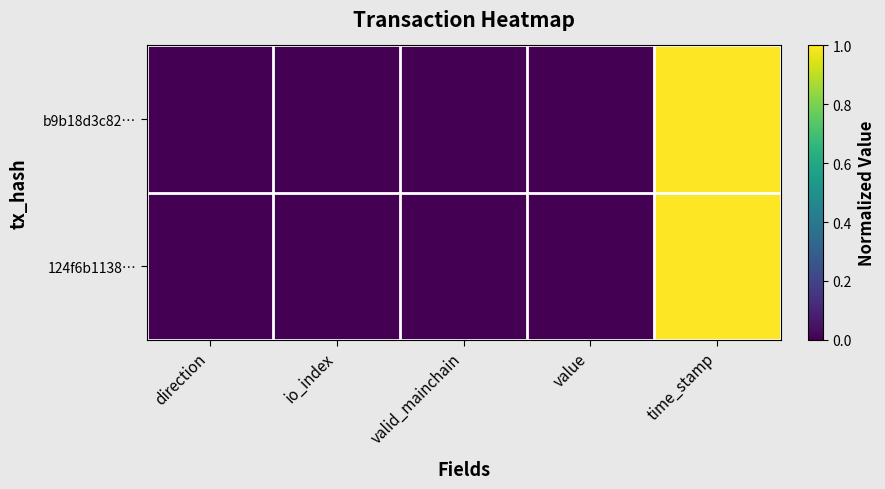

What is the maximum value shown in the chart?

1.0